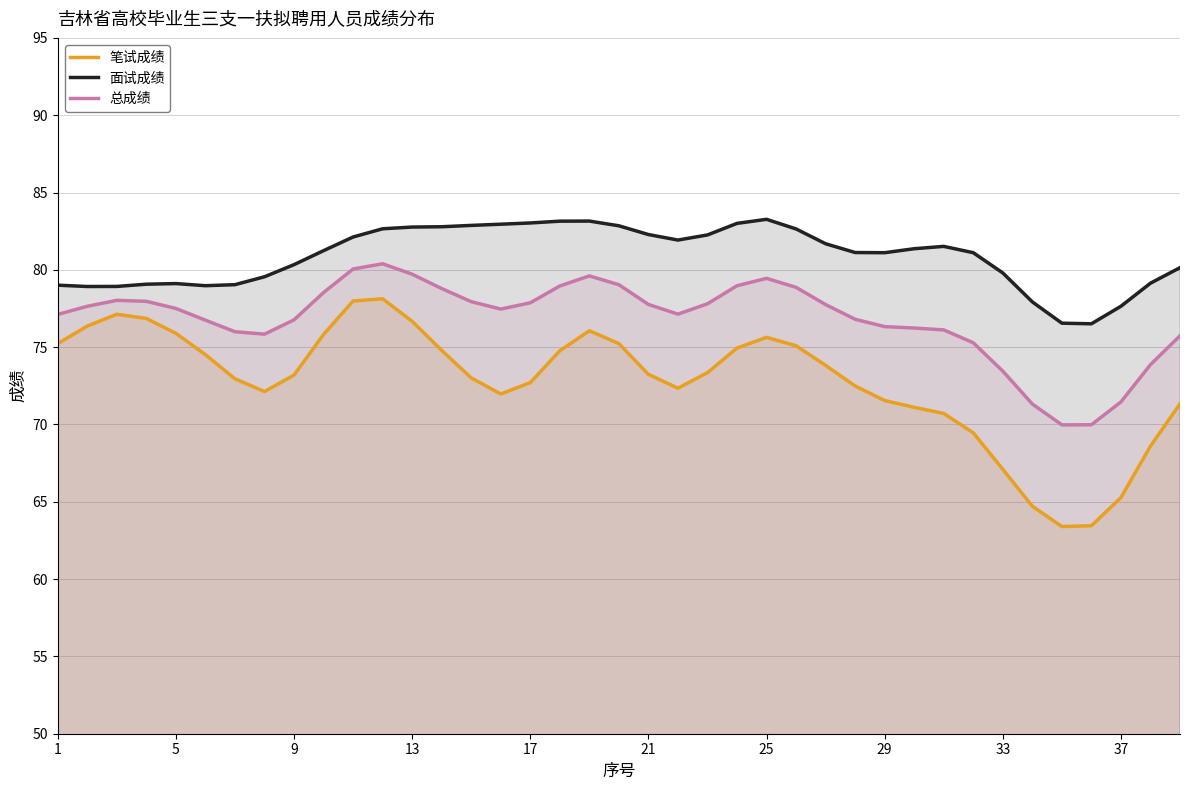

Which series has the largest total across all categories?

面试成绩